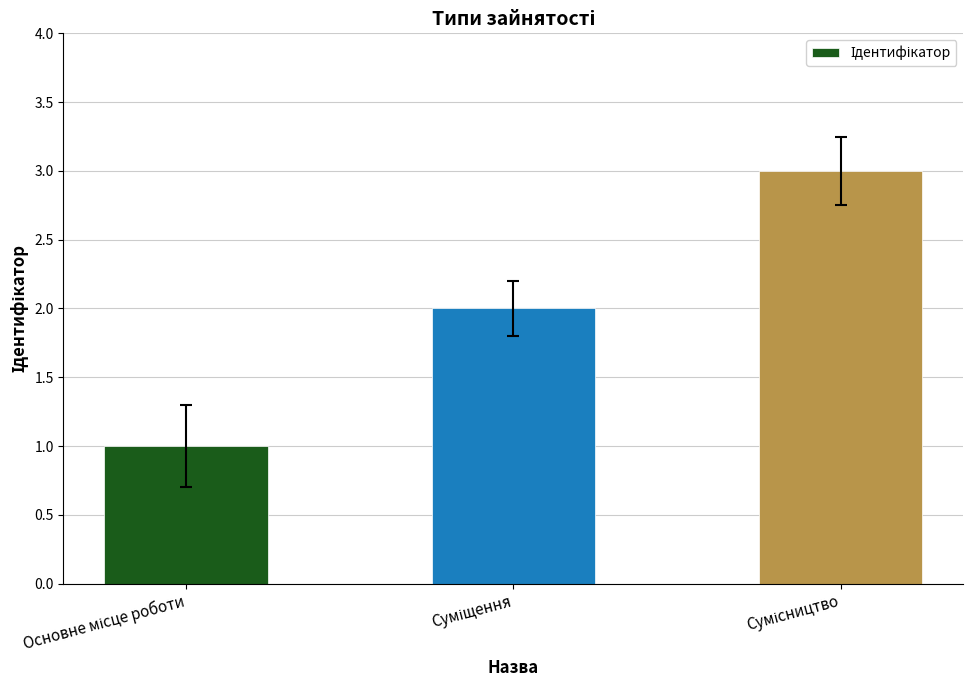

What is the value of the 3rd bar from the left?

3